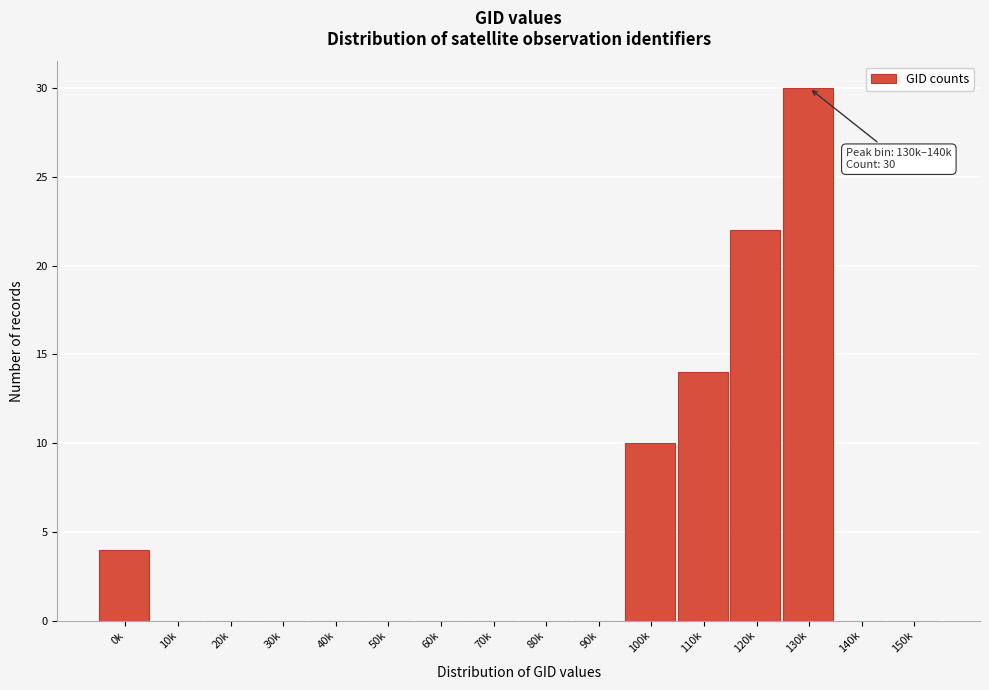

Reading left to right, extract all data points from this chart.

0k=4	10k=0	20k=0	30k=0	40k=0	50k=0	60k=0	70k=0	80k=0	90k=0	100k=10	110k=14	120k=22	130k=30	140k=0	150k=0